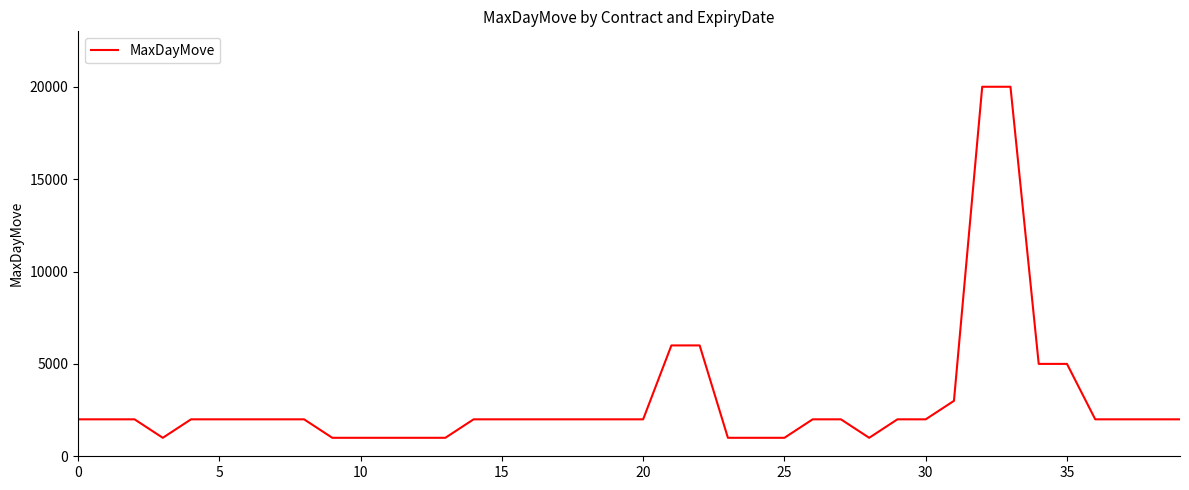

What is the maximum value shown in the chart?

20000